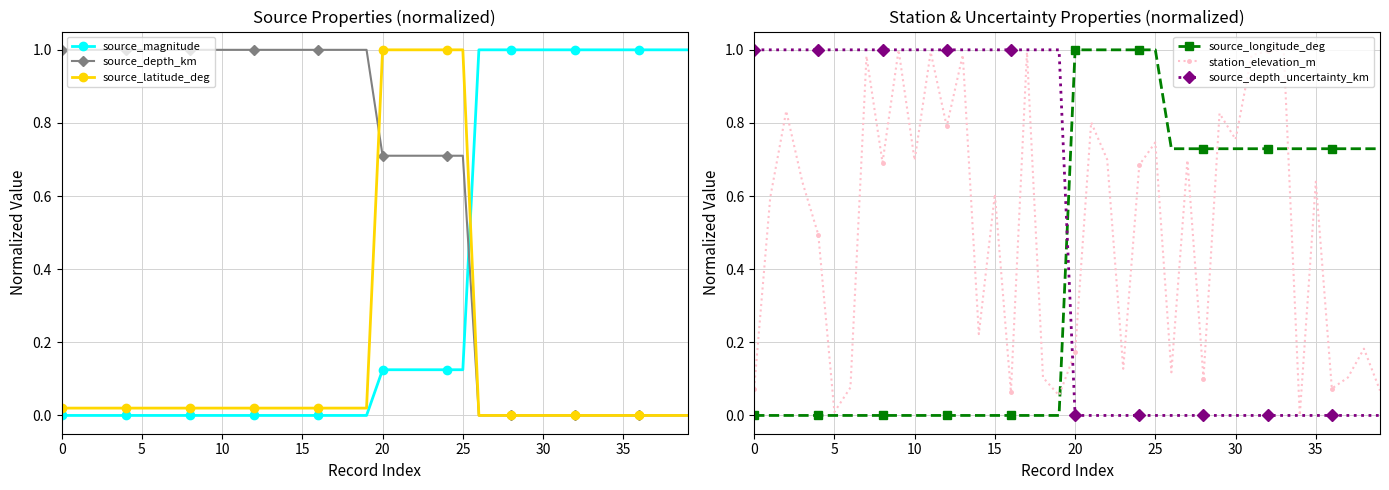

What is the value of the source_depth_uncertainty_km point at the 19th from the left?

1.0